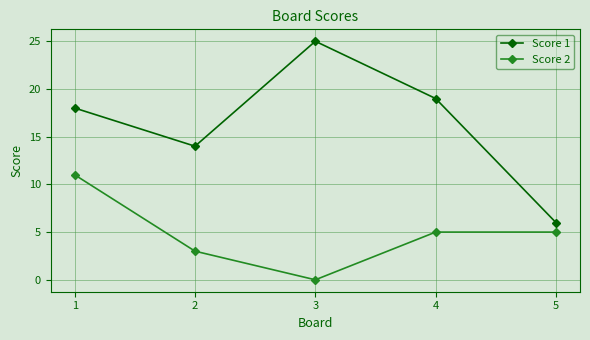

What is the total value across all series at 4?

24